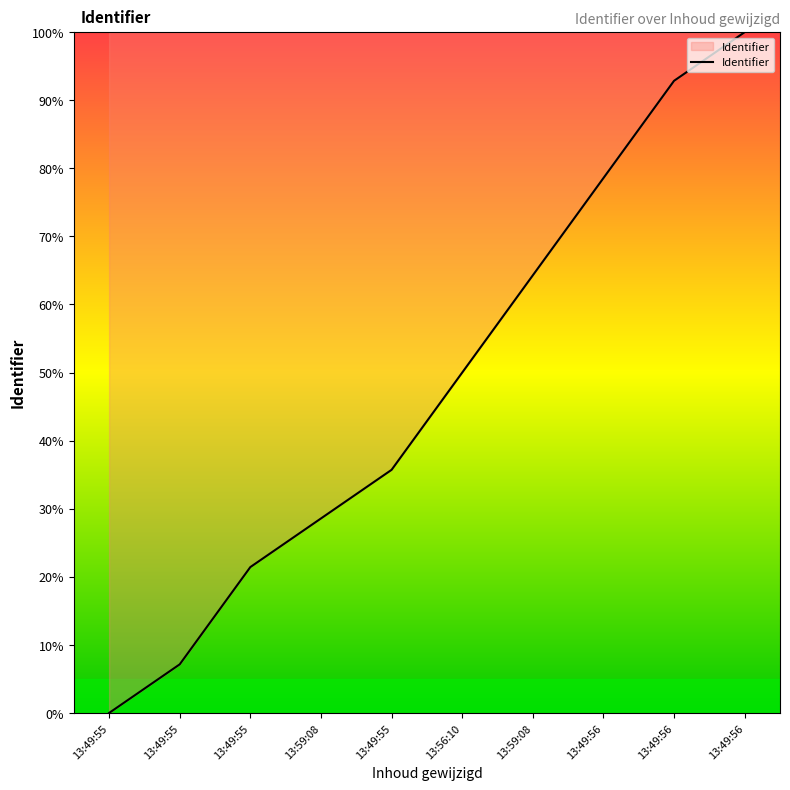

What is the difference between the maximum and minimum values?

100.0